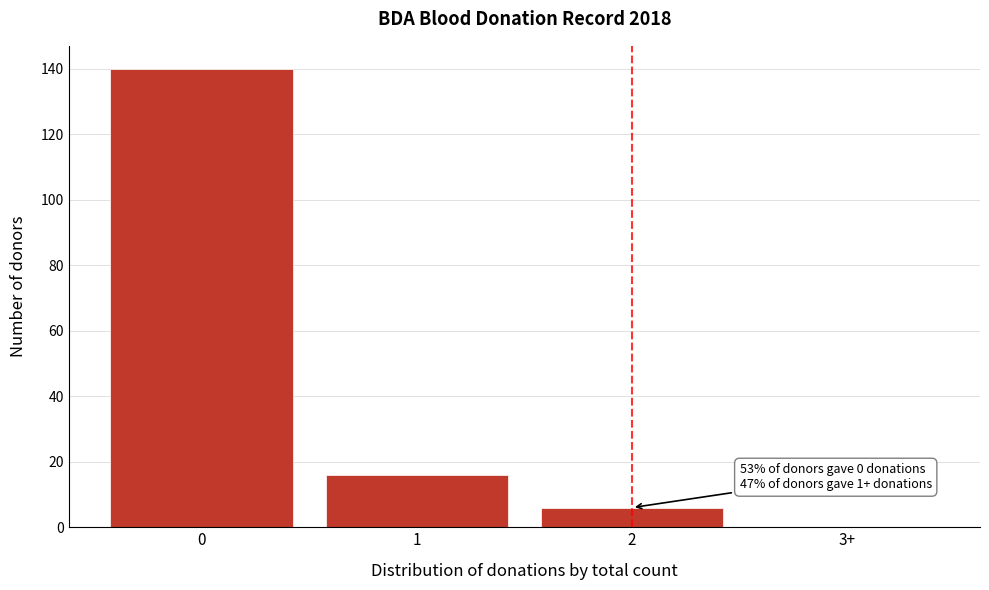

Reading left to right, list all the values displayed in this chart.

0=140	1=16	2=6	3+=0